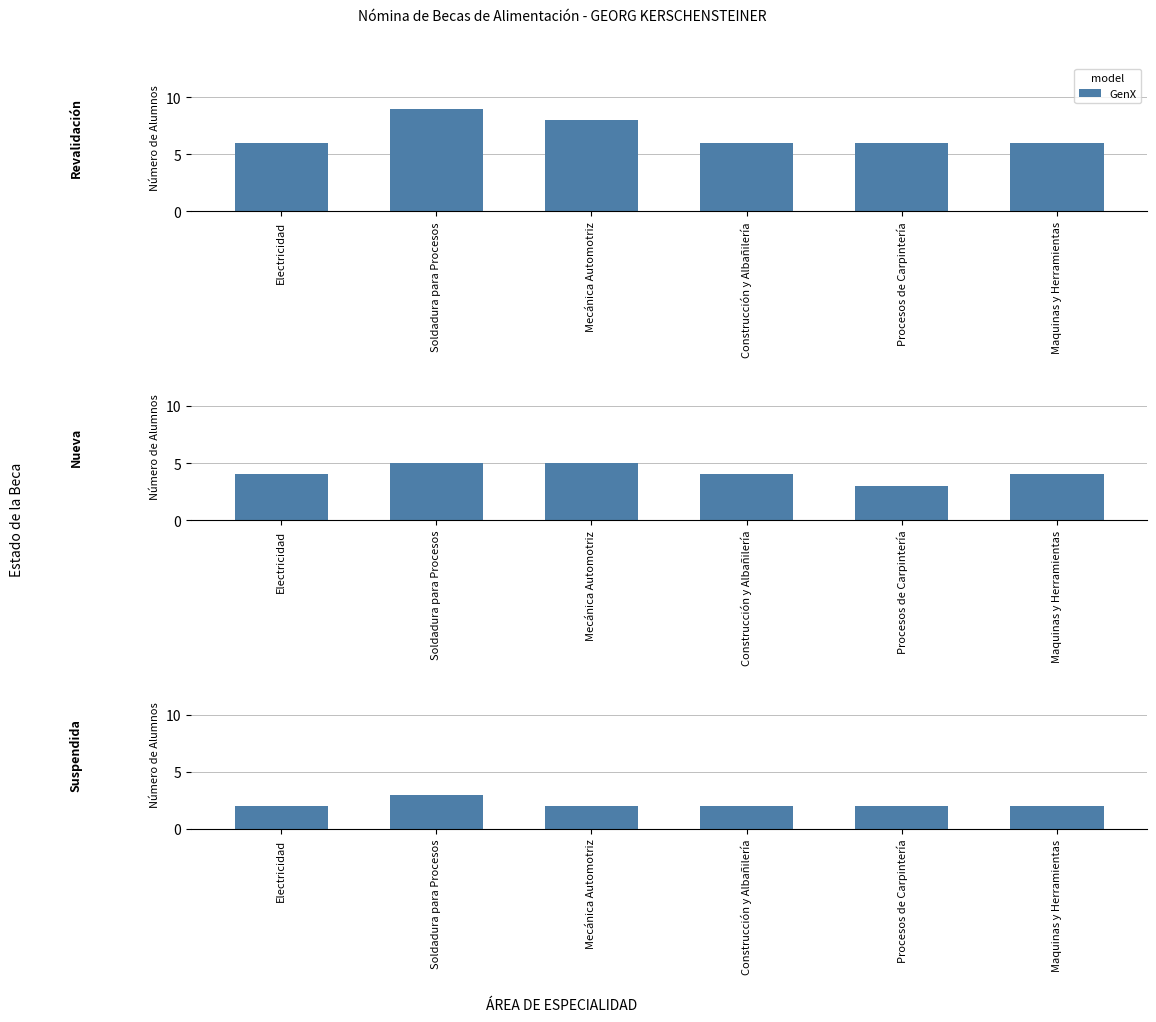

What is the change in value from Soldadura para Procesos to Procesos de Carpintería?

-1